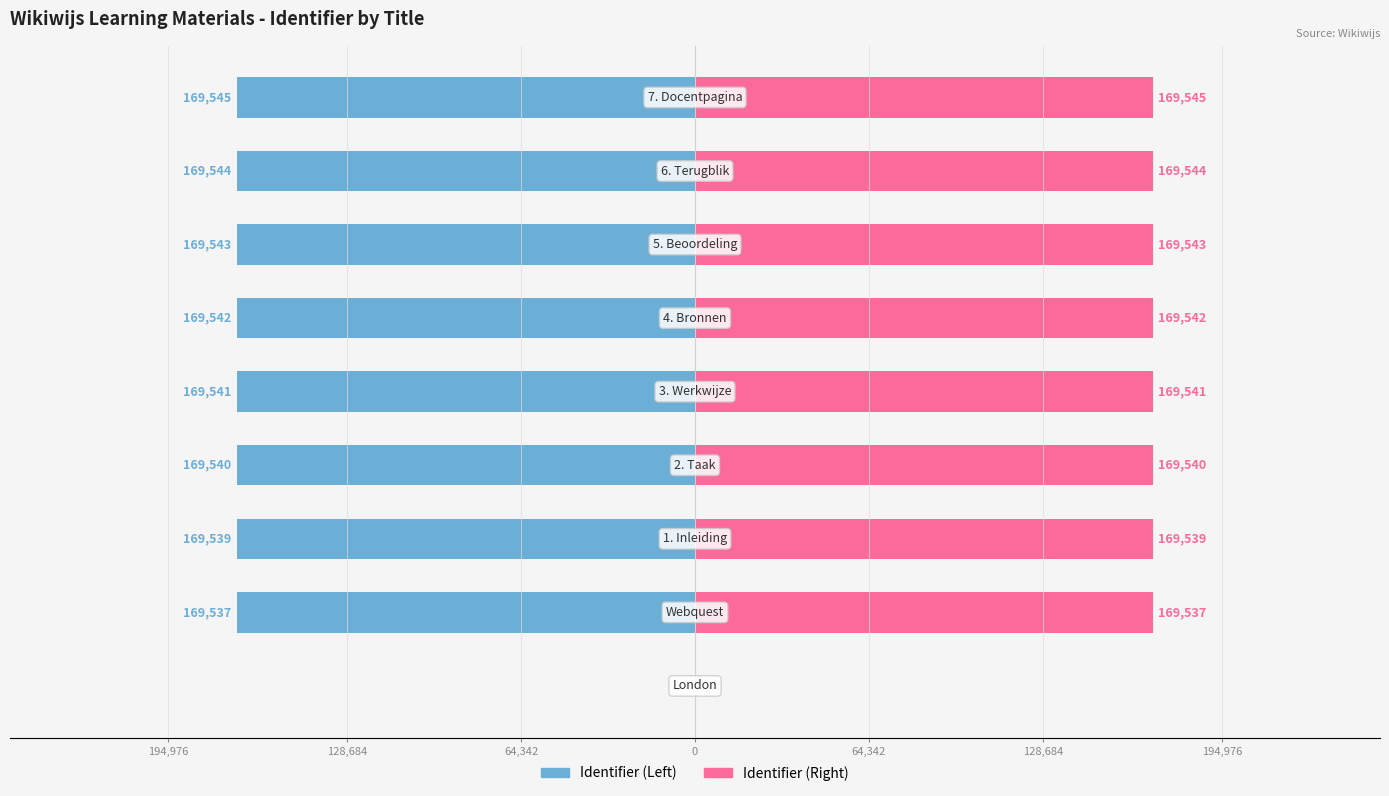

What are all the series names shown in the legend?

Identifier (Left), Identifier (Right)